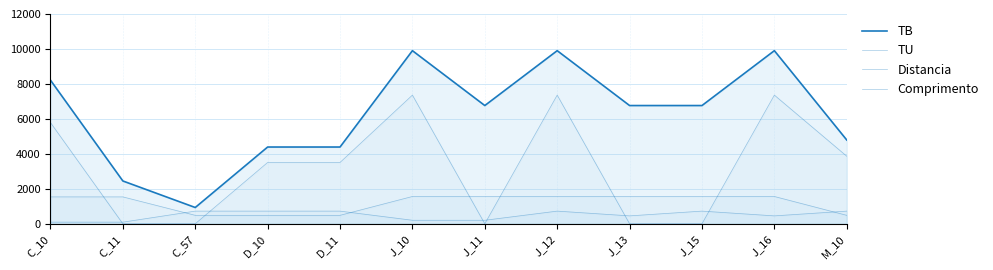

What value does the Comprimento series have at J_11?

1560